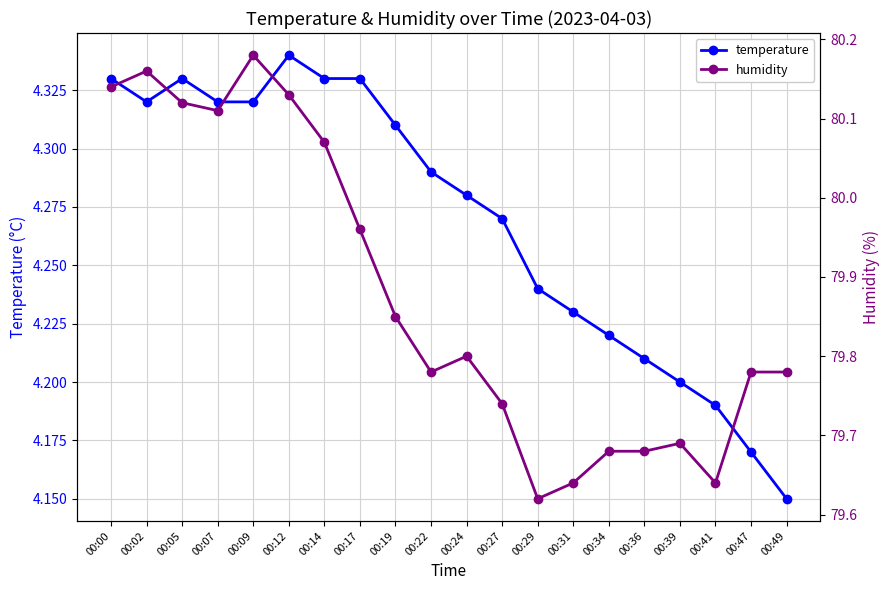

True or false: humidity has a value of 109.6 at 00:31.

False